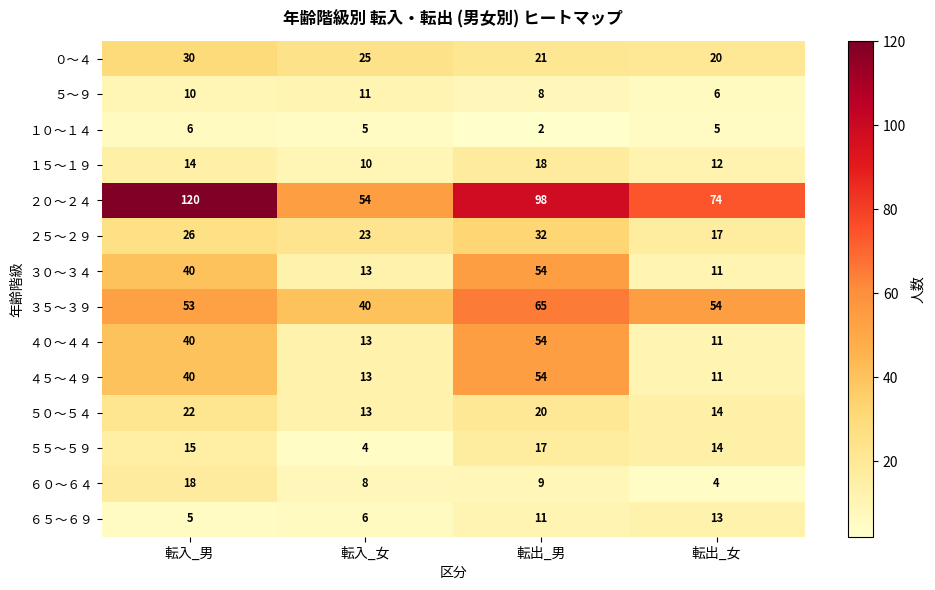

What is the difference between the highest and lowest values at 転出_女?

70